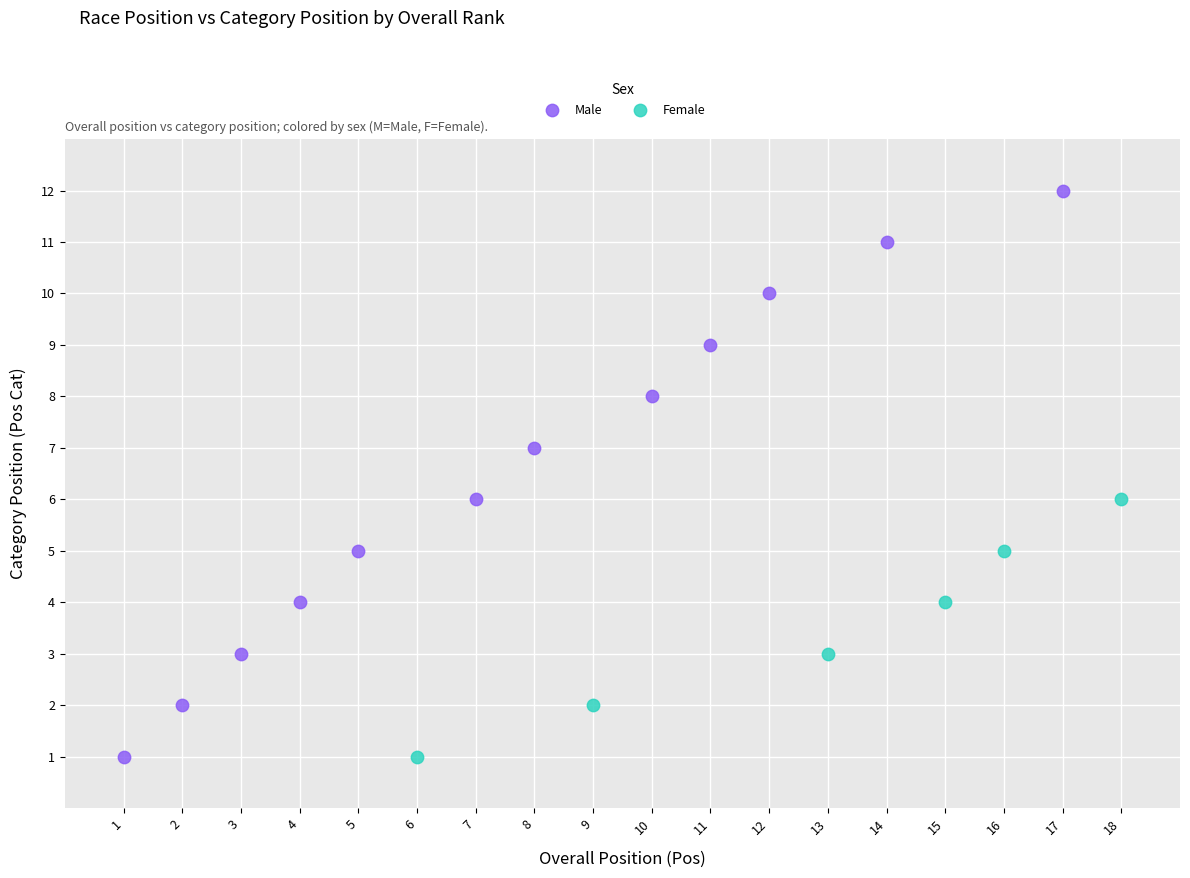

What are all the series names shown in the legend?

Male, Female